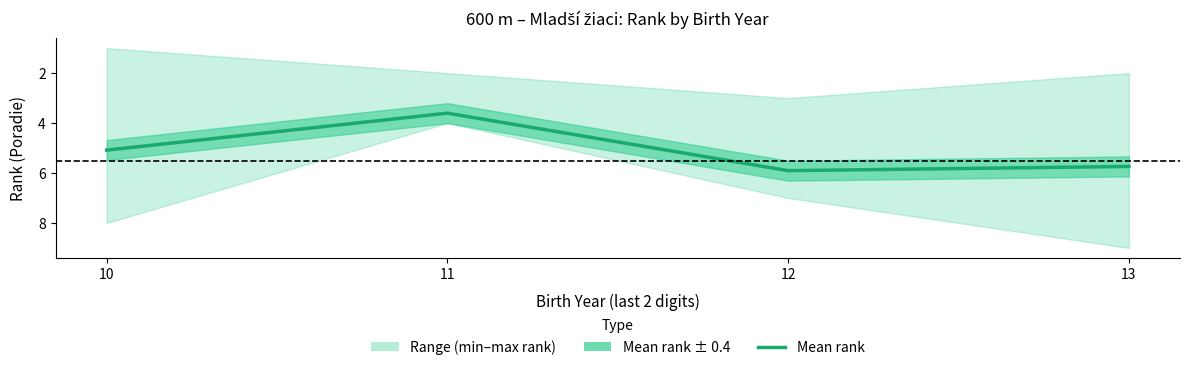

Reading left to right, transcribe all the data shown in this chart.

10=5.1	11=3.6	12=5.9	13=5.7